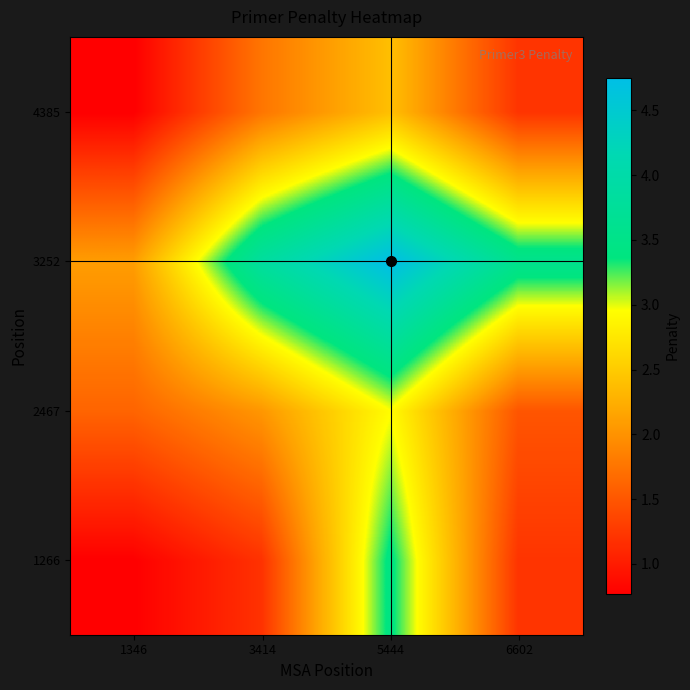

What is the maximum value shown in the chart?

4.8